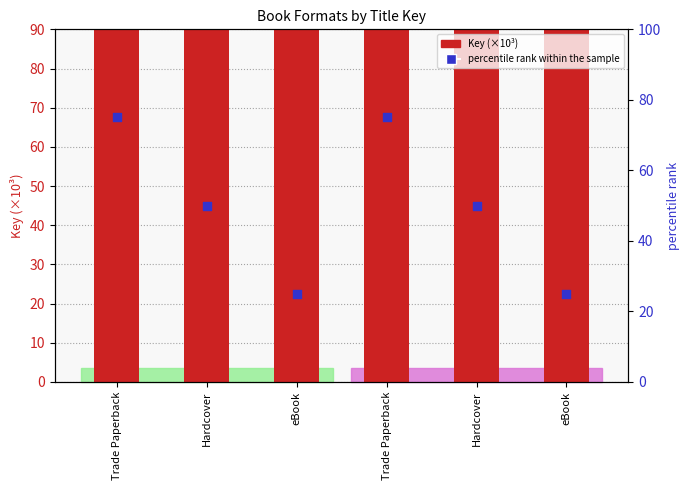

What are all the series names shown in the legend?

Key (×10³), percentile rank within the sample